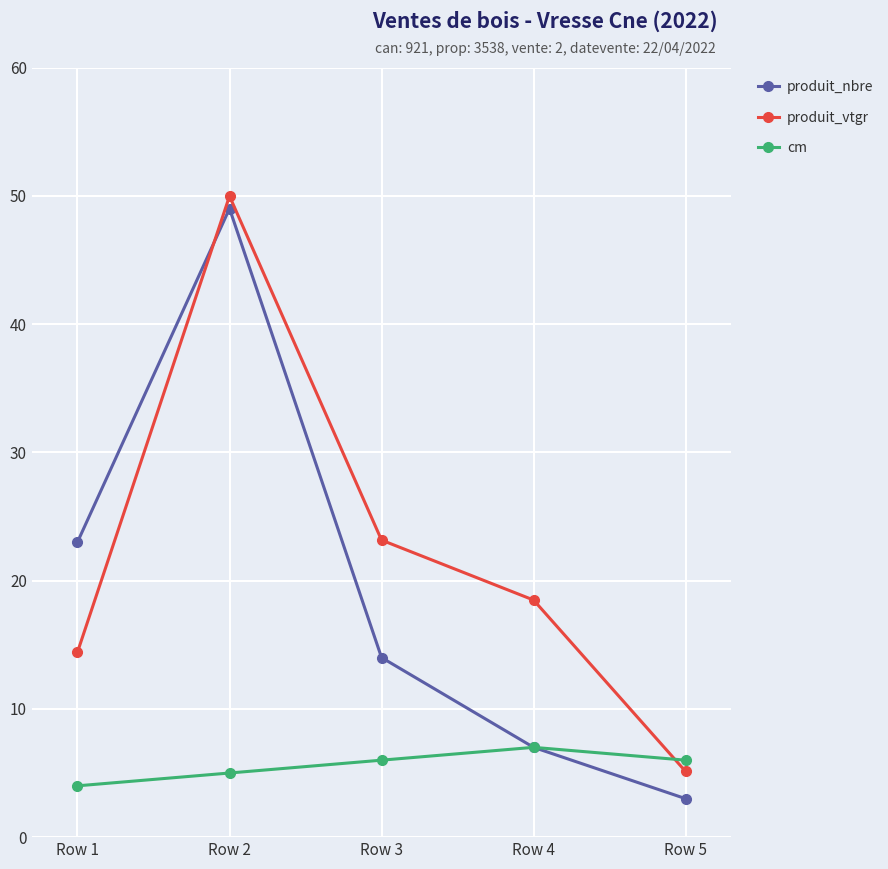

What is the sum of all produit_vtgr values?

111.2